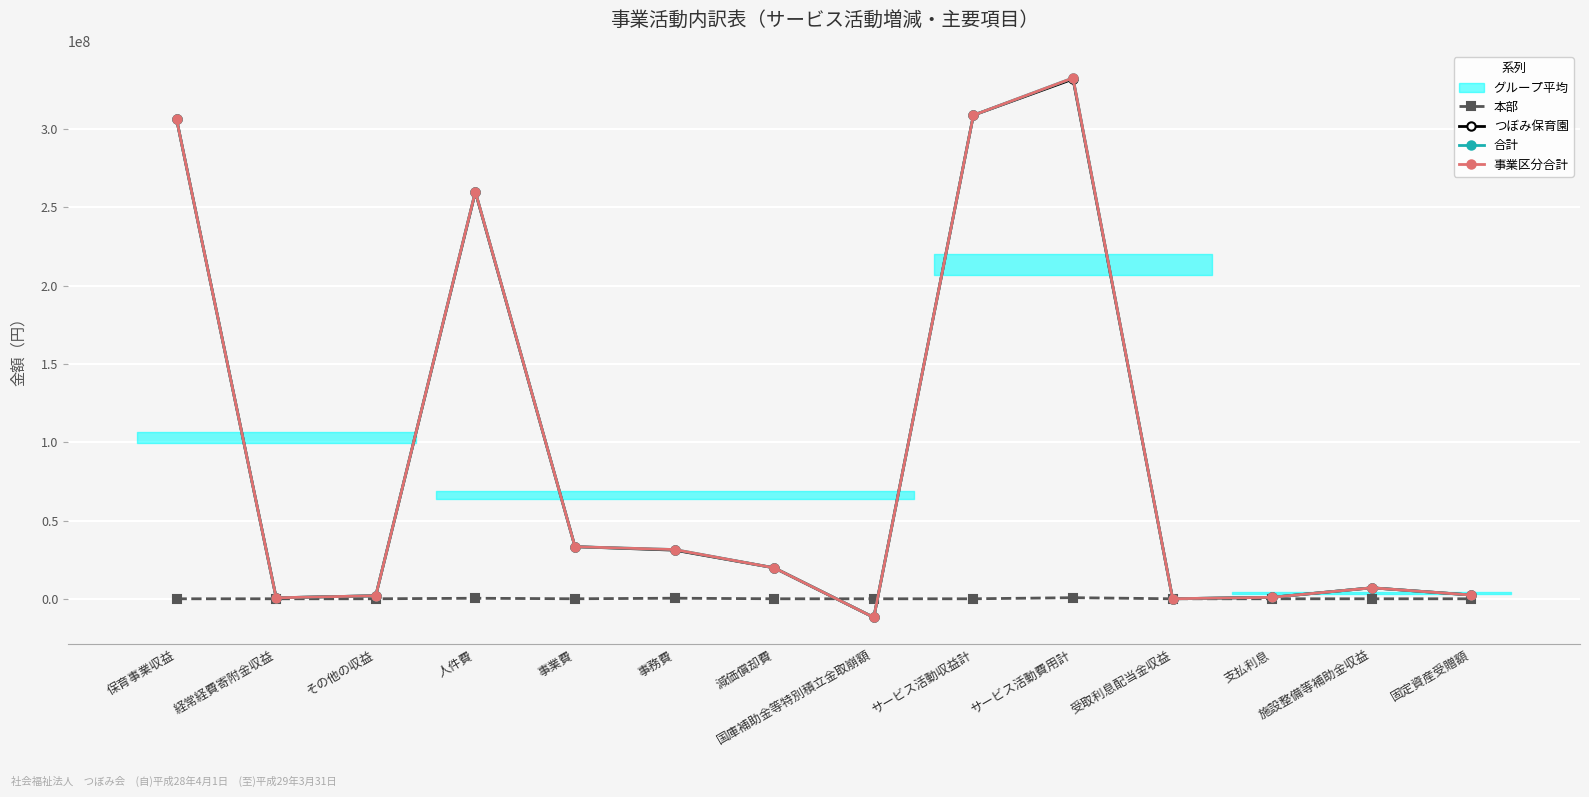

Rank the series at サービス活動費用計 from highest to lowest value.

合計, 事業区分合計, つぼみ保育園, 本部